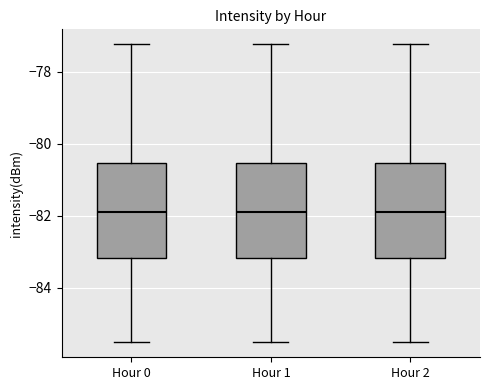

Reading left to right, transcribe this box plot: for each box, give where its median line is, the range the box spans, and where its two whiskers end, as read against the y-axis. The values are not printed on the chart, so give them approximately, as read against the axis.

Hour 0: median -81.8, box -83.2 to -80.6, whiskers -85.6 to -77.2
Hour 1: median -81.8, box -83.2 to -80.6, whiskers -85.6 to -77.2
Hour 2: median -81.8, box -83.2 to -80.6, whiskers -85.6 to -77.2